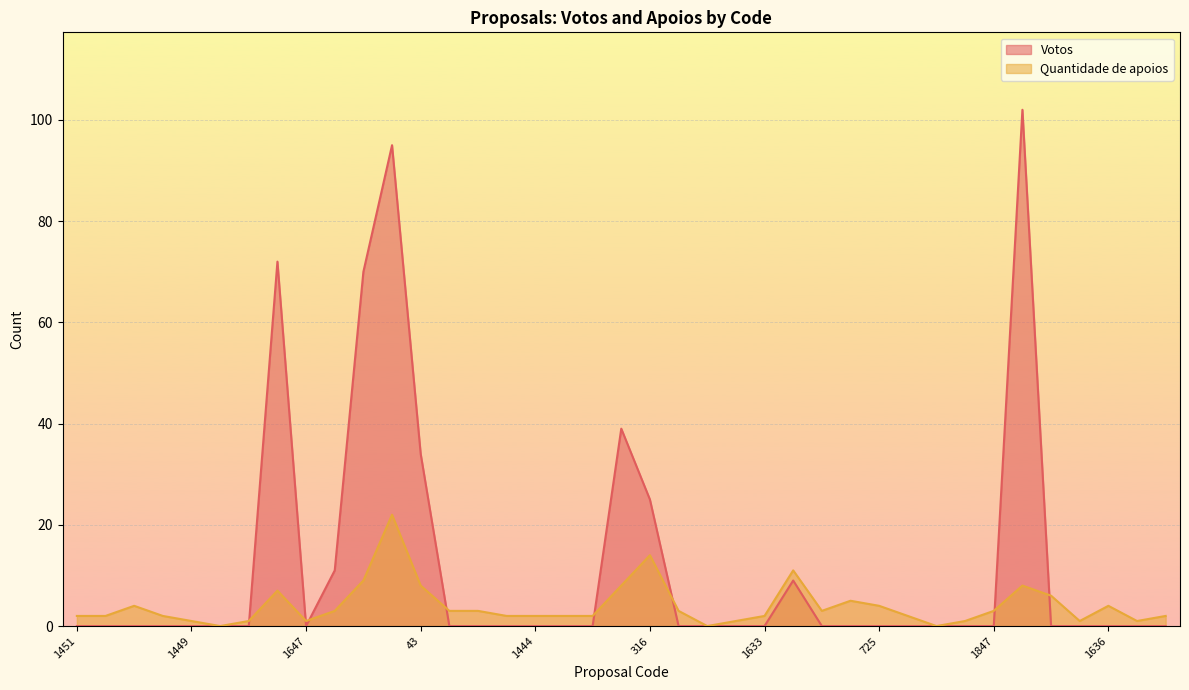

Rank the series by their average value, from lowest to highest.

Quantidade de apoios, Votos